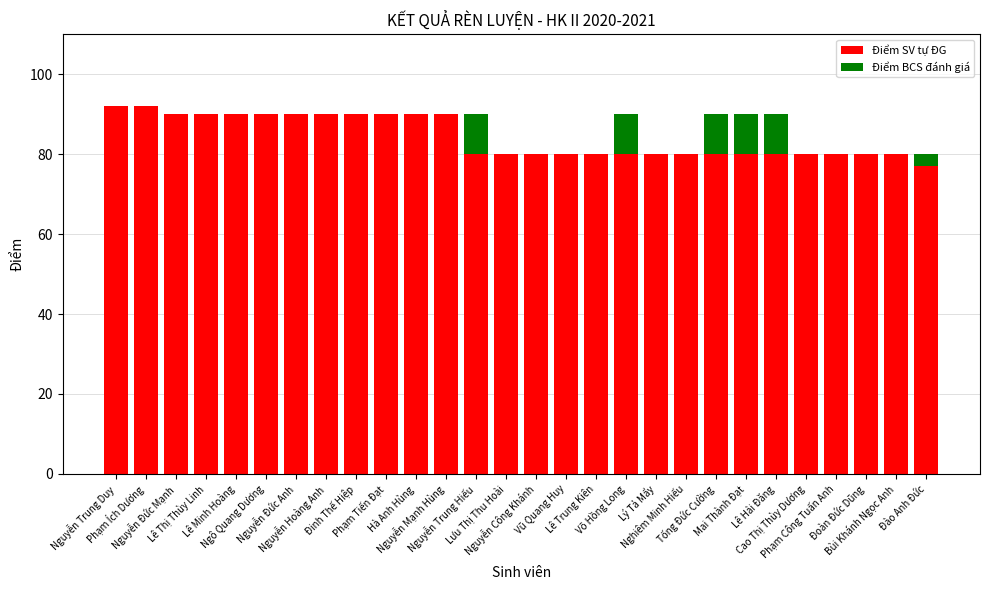

Where does the data first go above 80?

Nguyễn Trung Duy